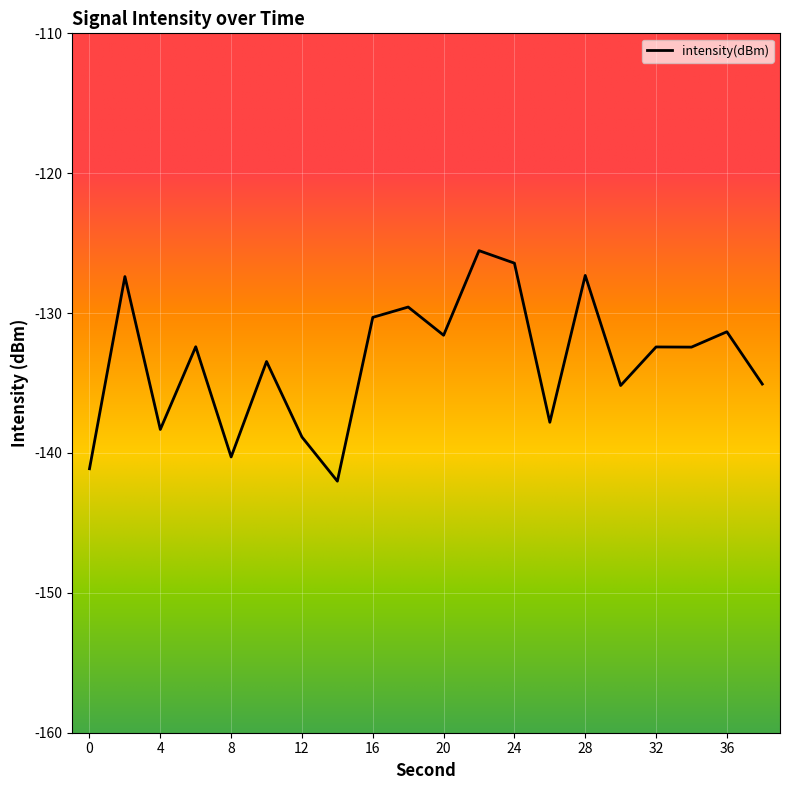

What is the maximum value shown in the chart?

-125.5